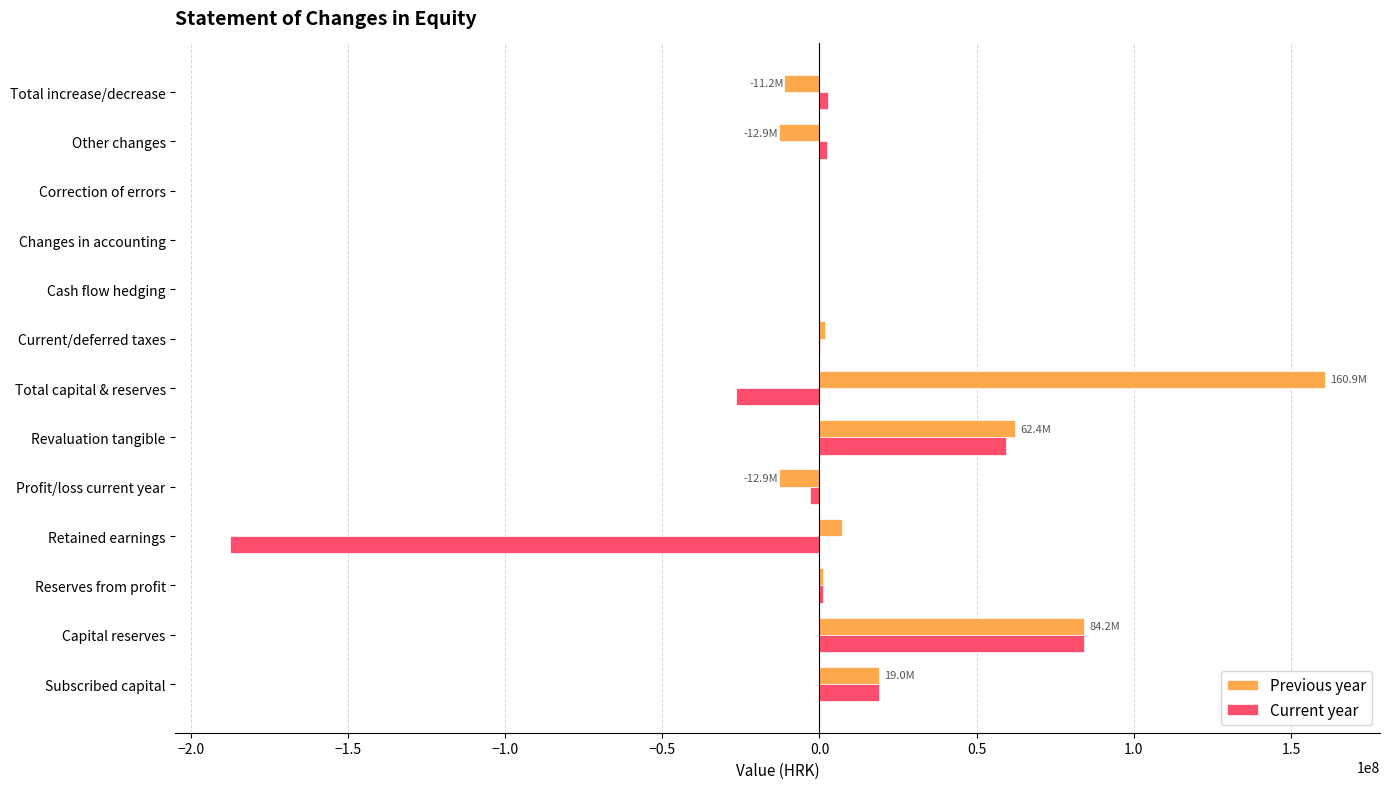

What is the highest value of the Current year series?

84186546.6